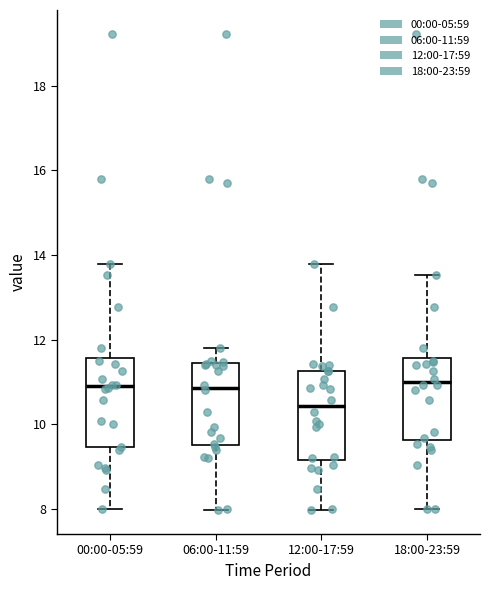

Reading left to right, transcribe this box plot: for each box, give where its median line is, the range the box spans, and where its two whiskers end, as read against the y-axis. The values are not printed on the chart, so give them approximately, as read against the axis.

00:00-05:59: median 11.0, box 9.4 to 11.6, whiskers 8.0 to 13.8
06:00-11:59: median 10.8, box 9.6 to 11.4, whiskers 8.0 to 11.8
12:00-17:59: median 10.4, box 9.2 to 11.2, whiskers 8.0 to 13.8
18:00-23:59: median 11.0, box 9.6 to 11.6, whiskers 8.0 to 13.6